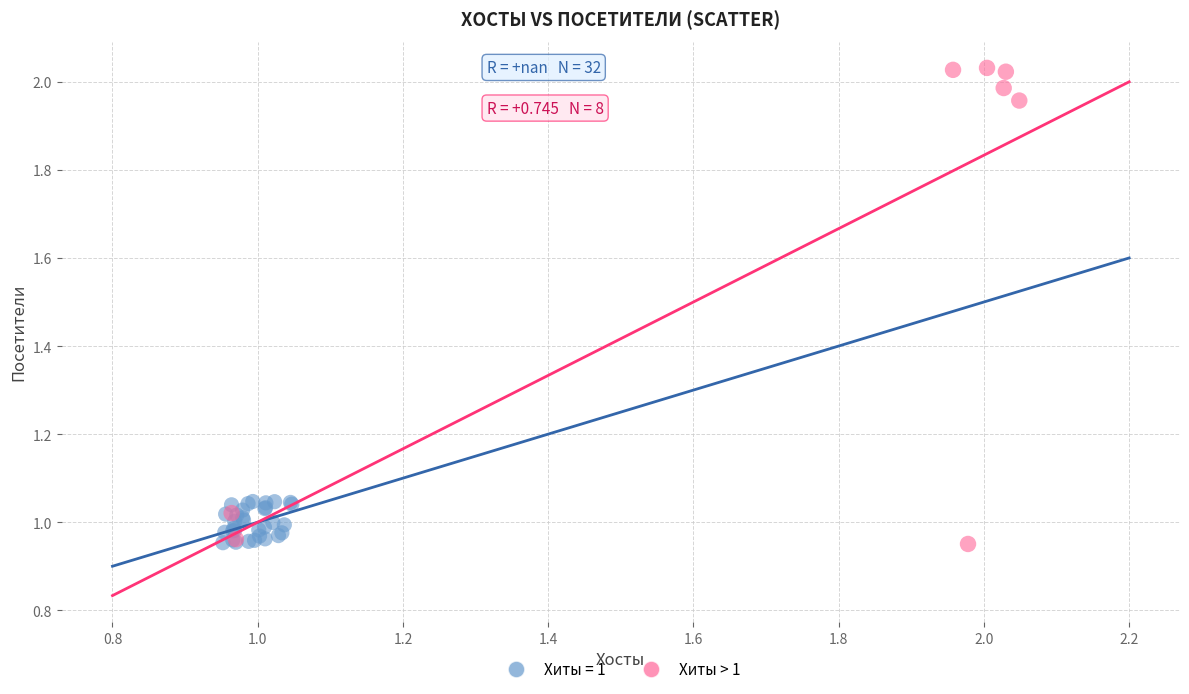

Which series has the largest Y range (max minus min)?

Хиты > 1